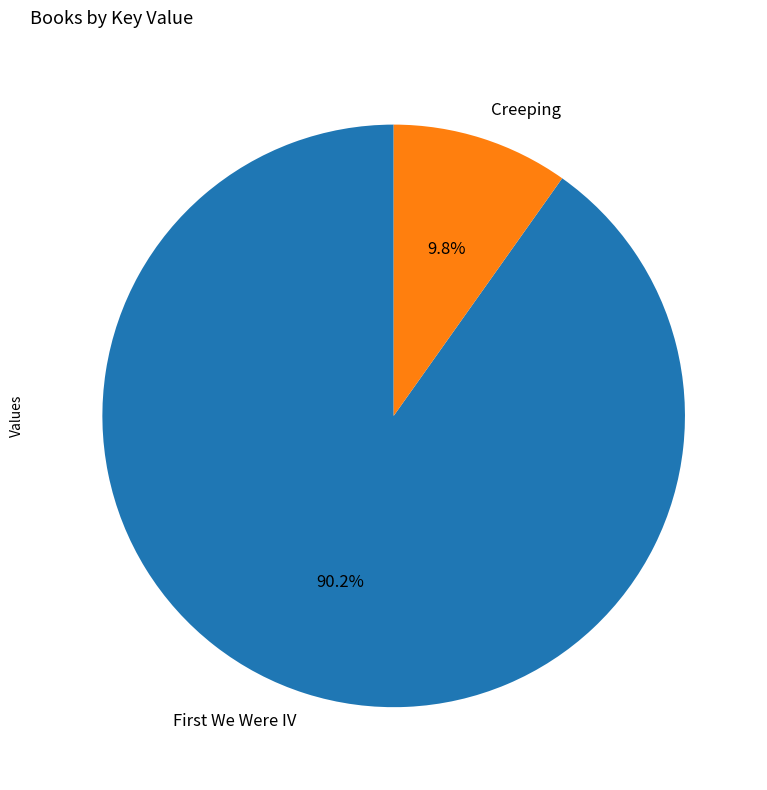

What is the smallest slice in the pie chart?

Creeping